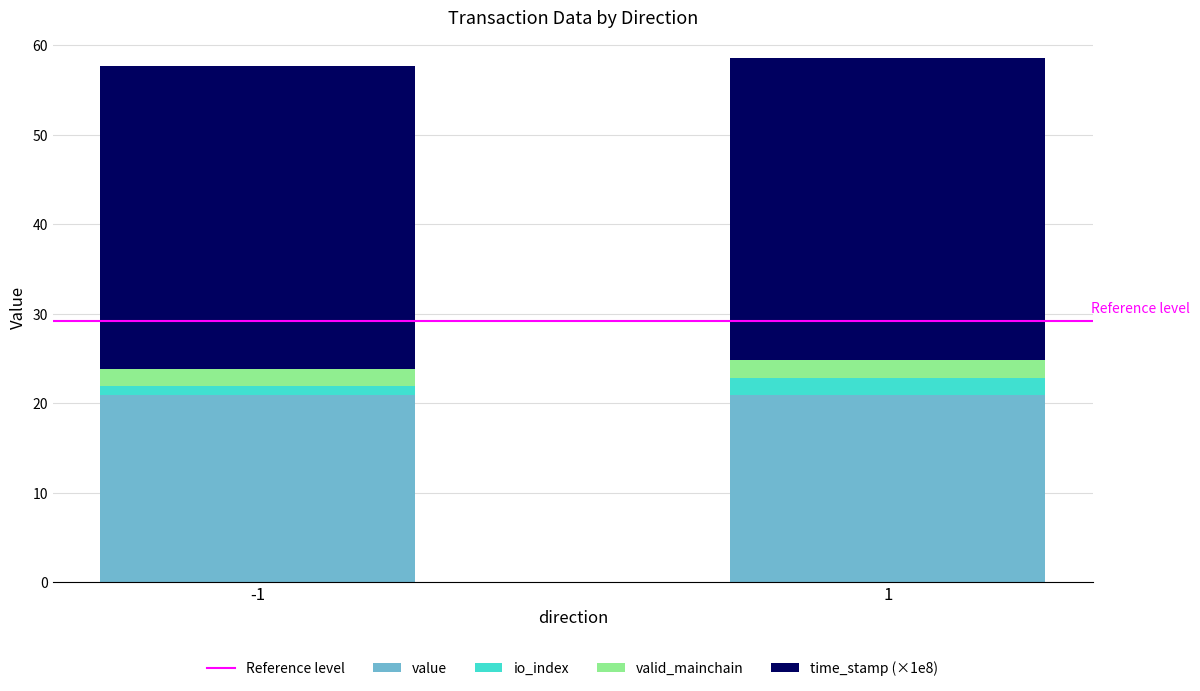

What is the lowest value of the value series?

20.9